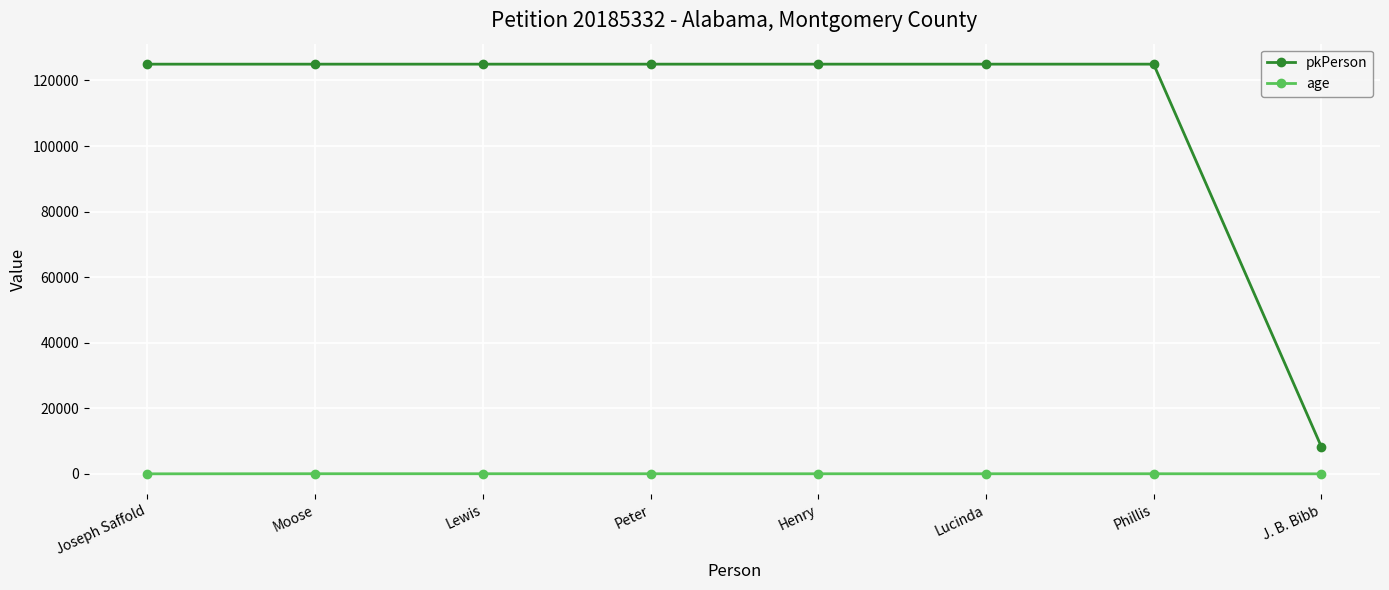

What position from the right is Henry?

4